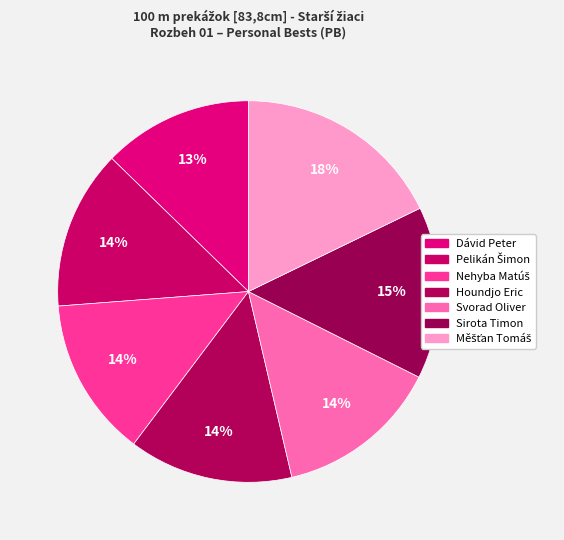

How many segments does this pie chart have?

7